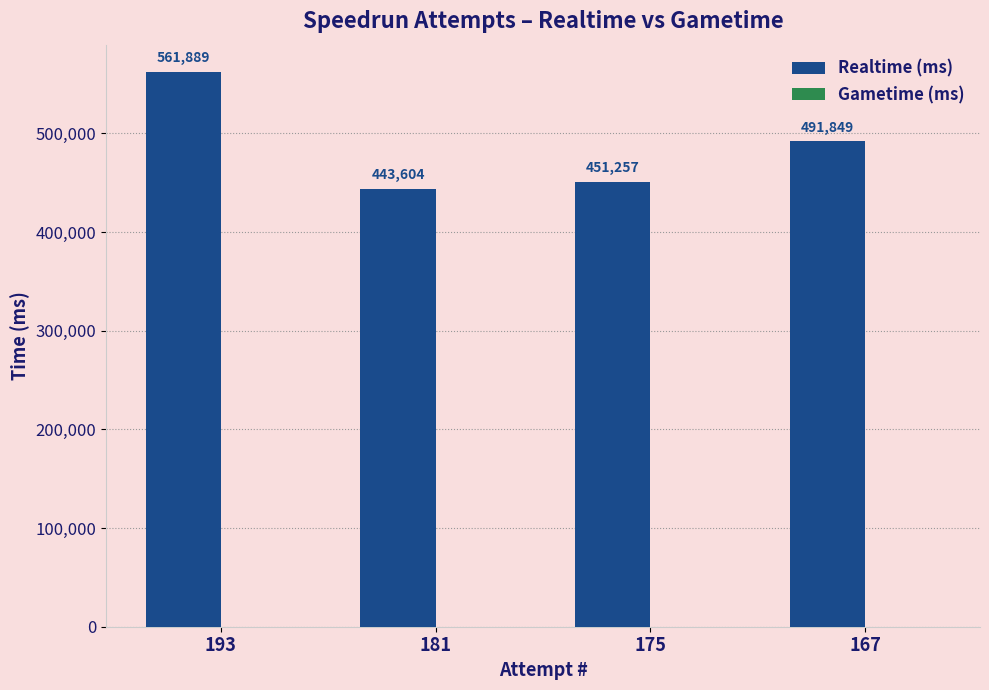

What is the difference between the values at 175 and 167?

40592